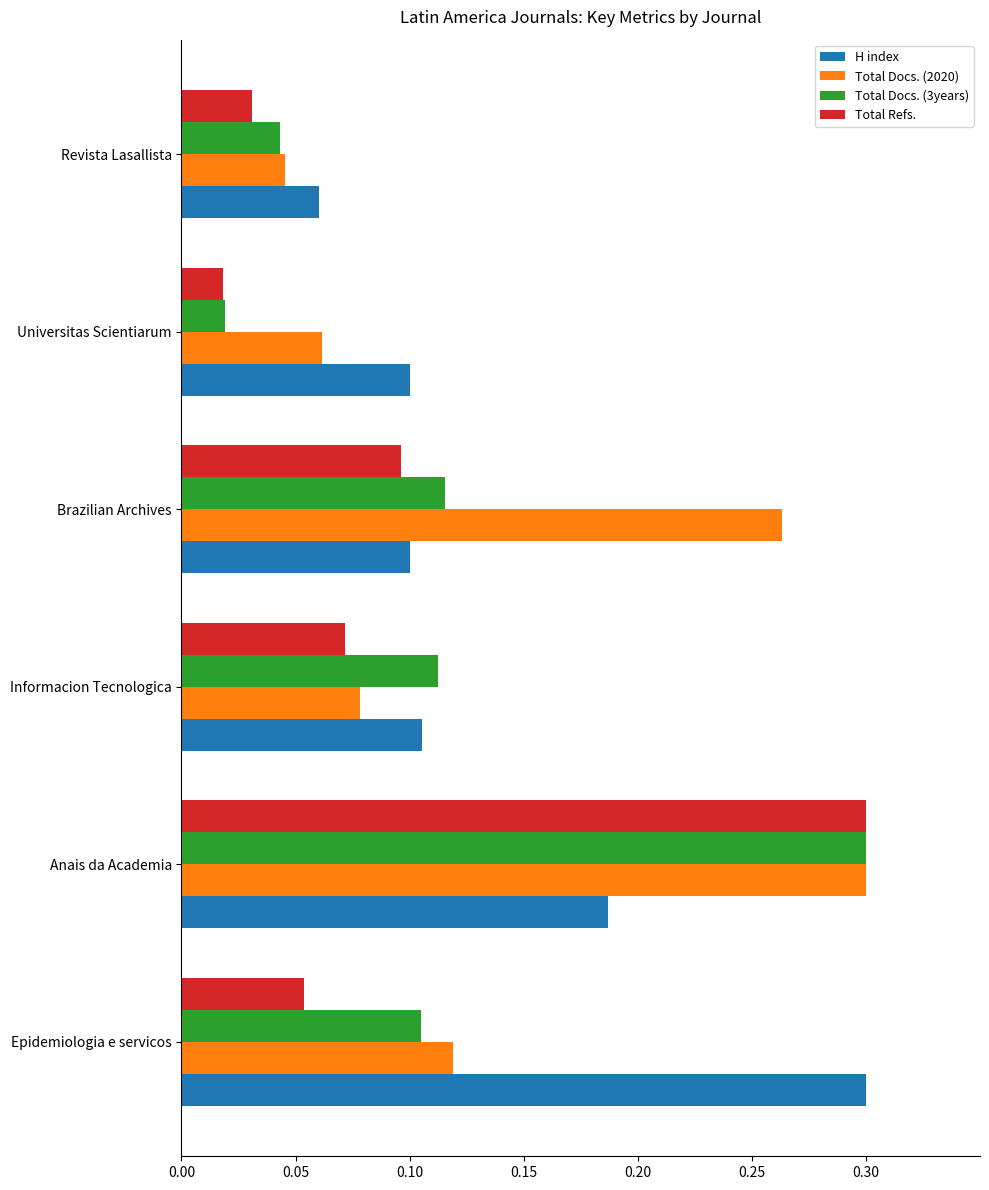

What is the sum of the H index values at Epidemiologia e servicos and Informacion Tecnologica?

0.4